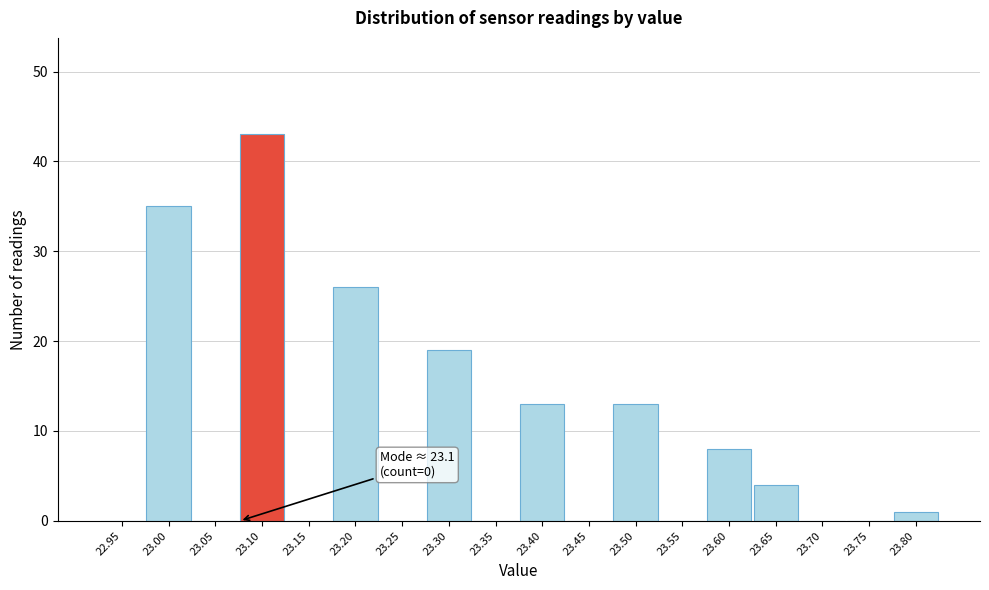

Reading left to right, what are all the values shown in this chart?

22.95=0	23.00=35	23.05=0	23.10=43	23.15=0	23.20=26	23.25=0	23.30=19	23.35=0	23.40=13	23.45=0	23.50=13	23.55=0	23.60=8	23.65=4	23.70=0	23.75=0	23.80=1